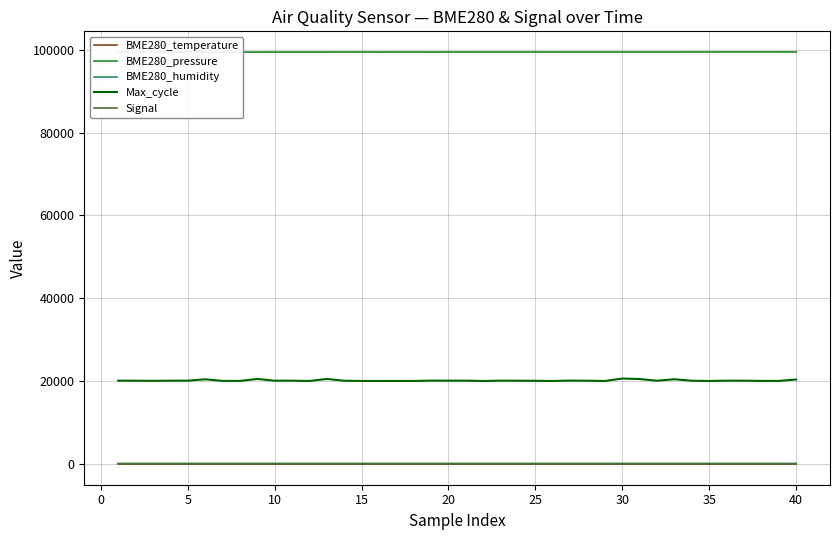

True or false: Max_cycle and BME280_temperature cross at least once.

False